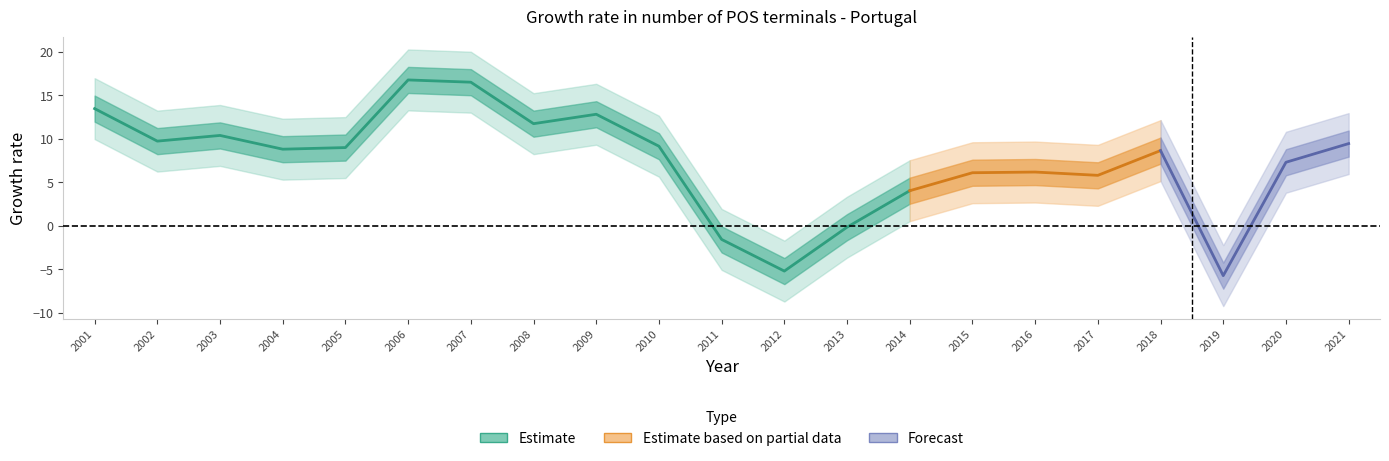

Rank the categories by value from highest to lowest.

2006, 2007, 2001, 2009, 2008, 2003, 2002, 2021, 2010, 2005, 2004, 2018, 2020, 2016, 2015, 2017, 2014, 2013, 2011, 2012, 2019